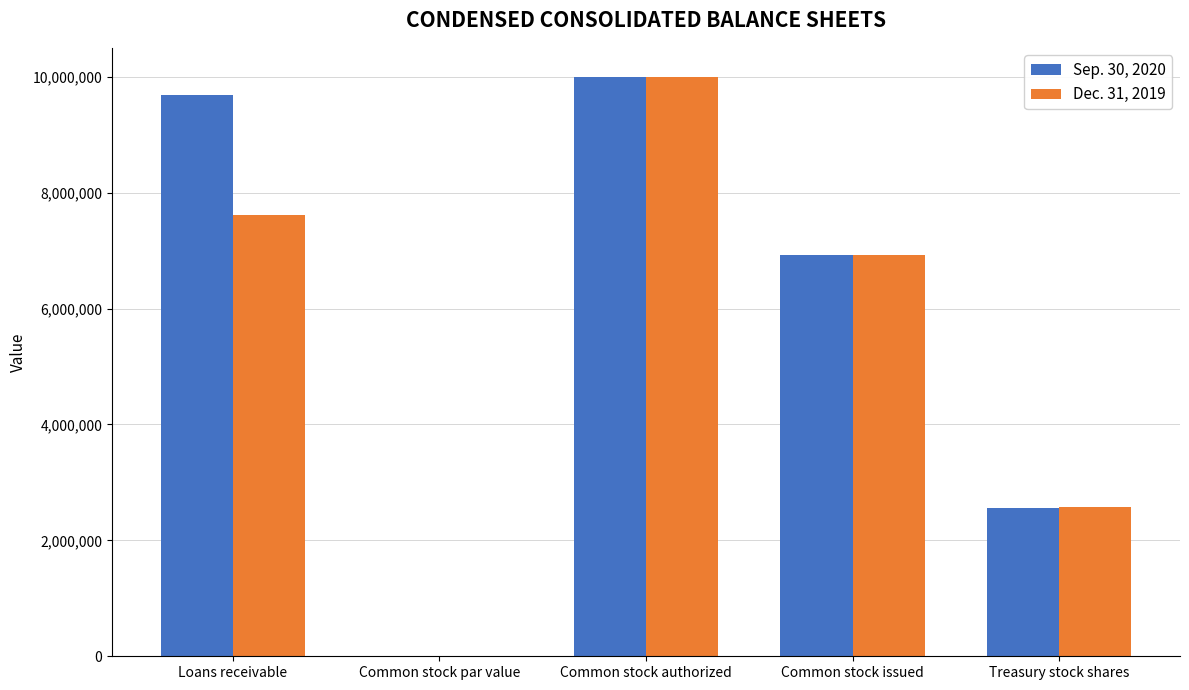

How many groups of bars are there?

5